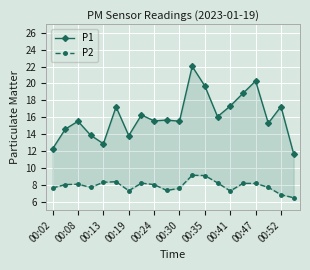

What is the difference between the second highest and minimum values in the P2 series?

2.6